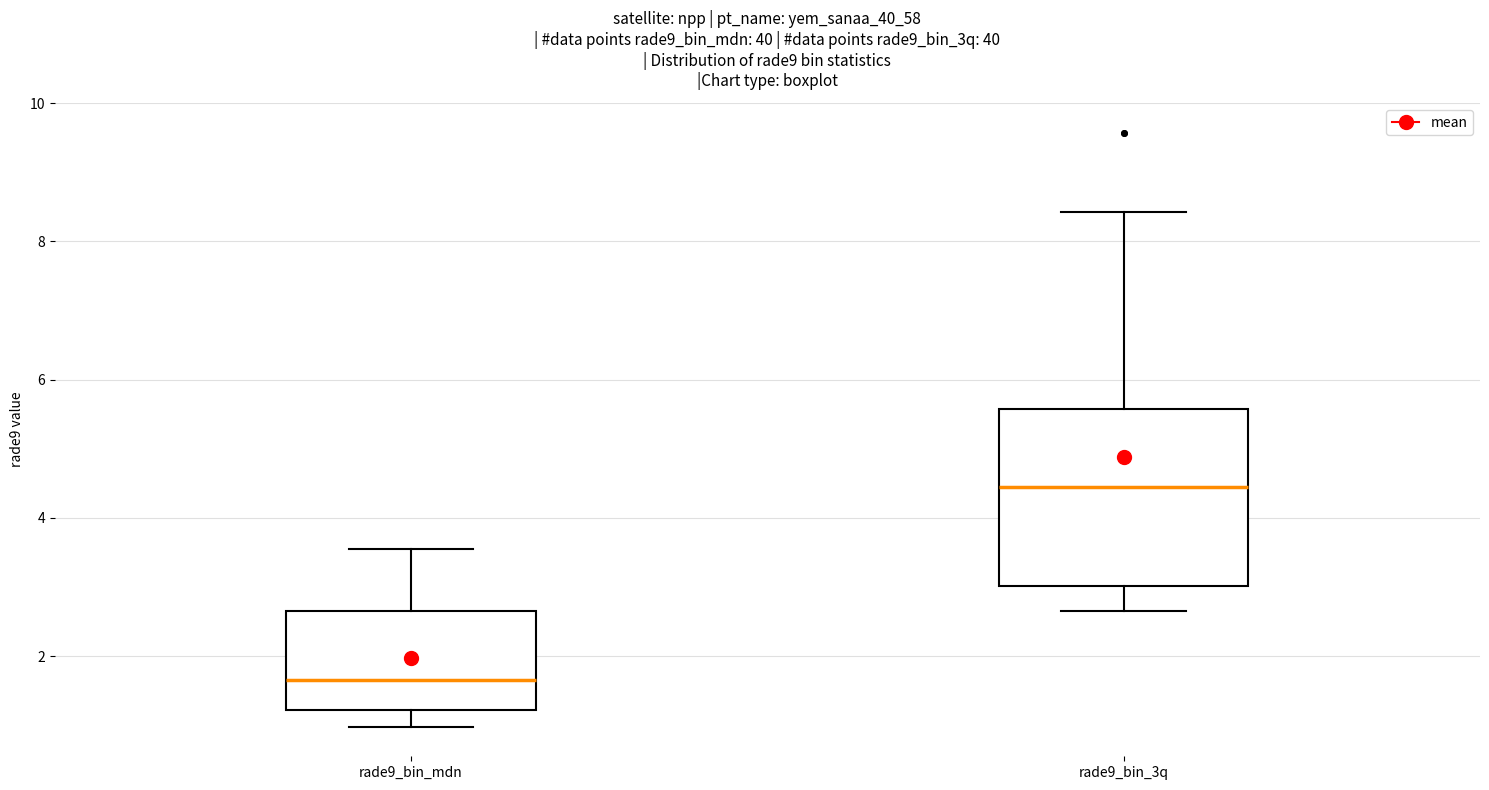

Which box's median line is the lowest?

rade9_bin_mdn